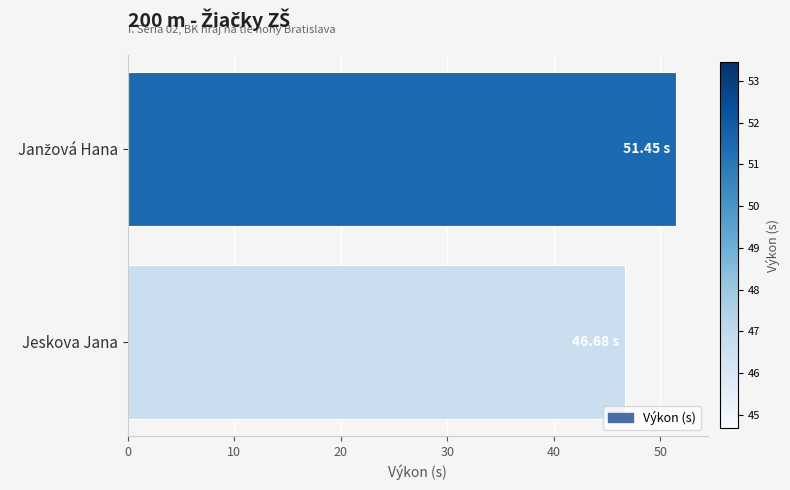

Which category has the lowest value across all series?

Jeskova Jana